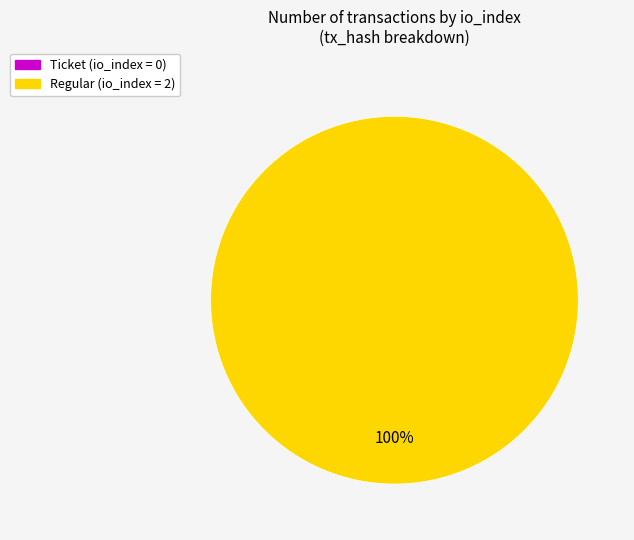

Rank the categories by value from highest to lowest.

tx_type: Regular (io_index=2), tx_type: Ticket (io_index=0)